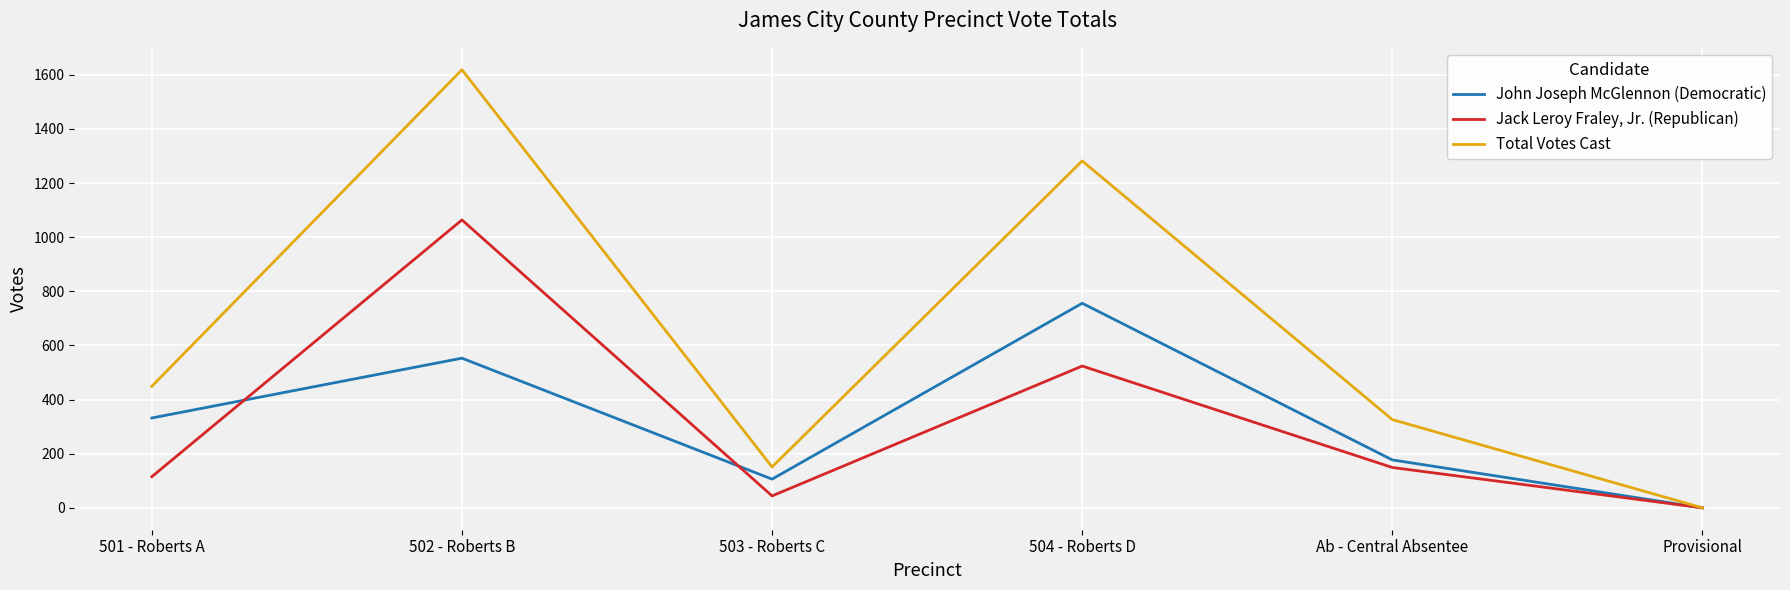

How many values in the John Joseph McGlennon (Democratic) series are below 332?

3